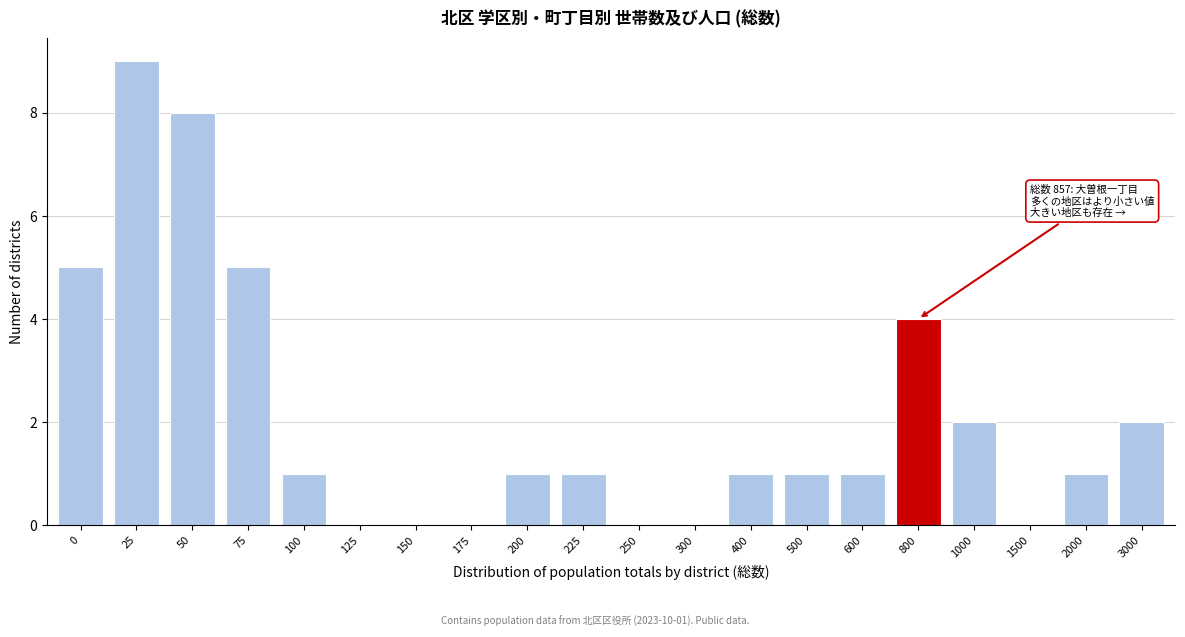

Reading left to right, list all the values displayed in this chart.

0=5	25=9	50=8	75=5	100=1	125=0	150=0	175=0	200=1	225=1	250=0	300=0	400=1	500=1	600=1	800=4	1000=2	1500=0	2000=1	3000=2